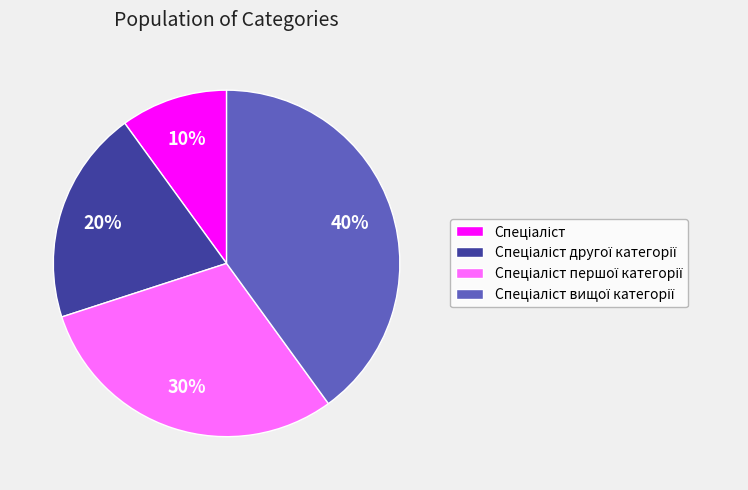

Is there any slice that represents more than half of the pie?

No